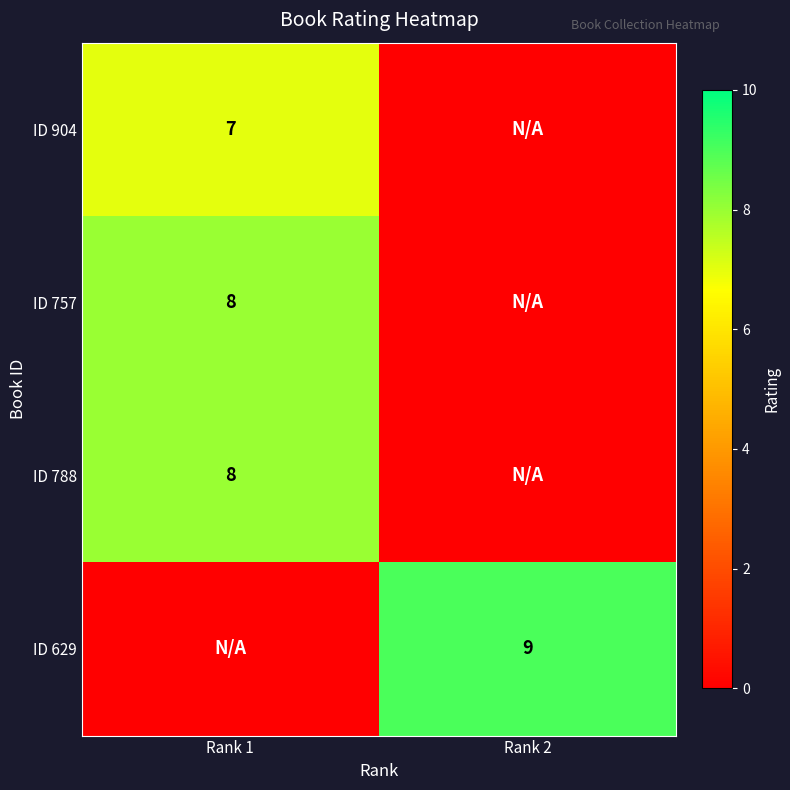

The value of ID 788 at Rank 1 is 8. True or false?

True